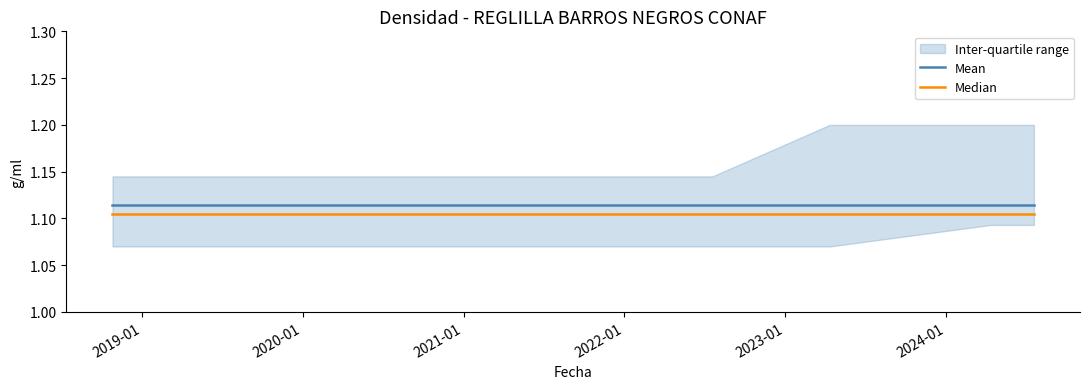

What is the highest value of the Mean series?

1.1